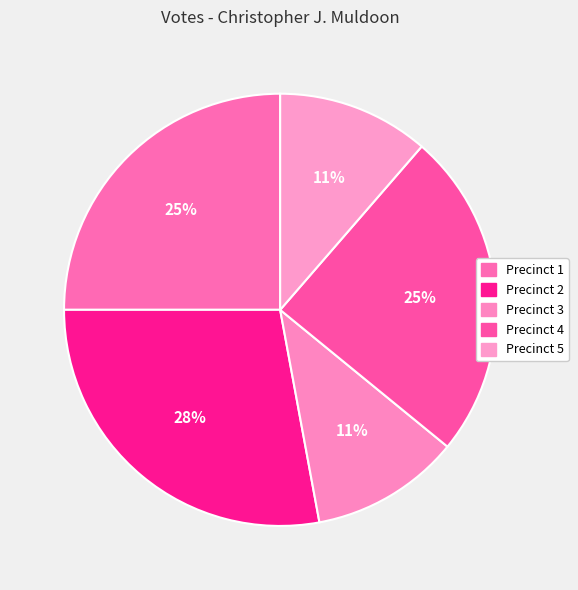

How many segments does this pie chart have?

5